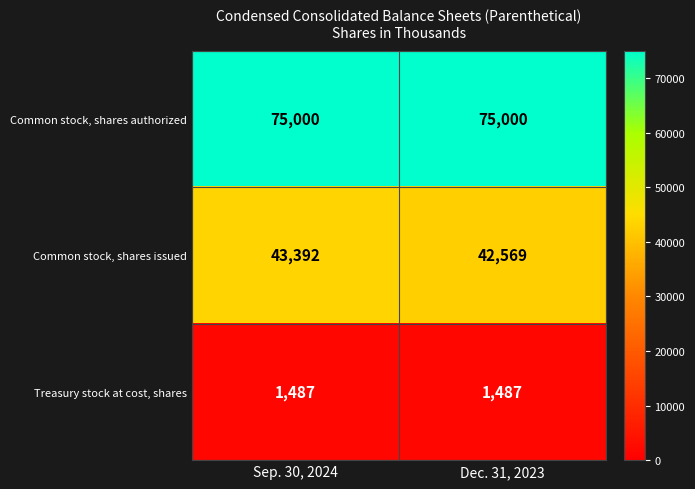

What is the smallest value displayed?

1487